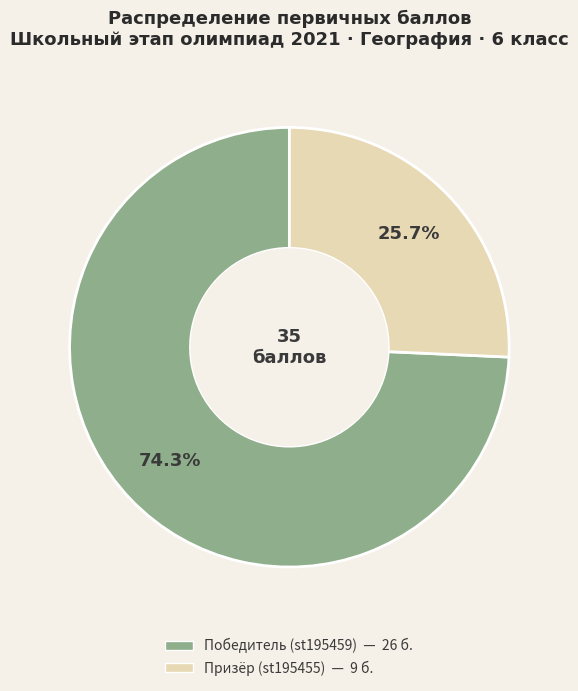

Which slice represents more than half of the pie?

Победитель (st195459)